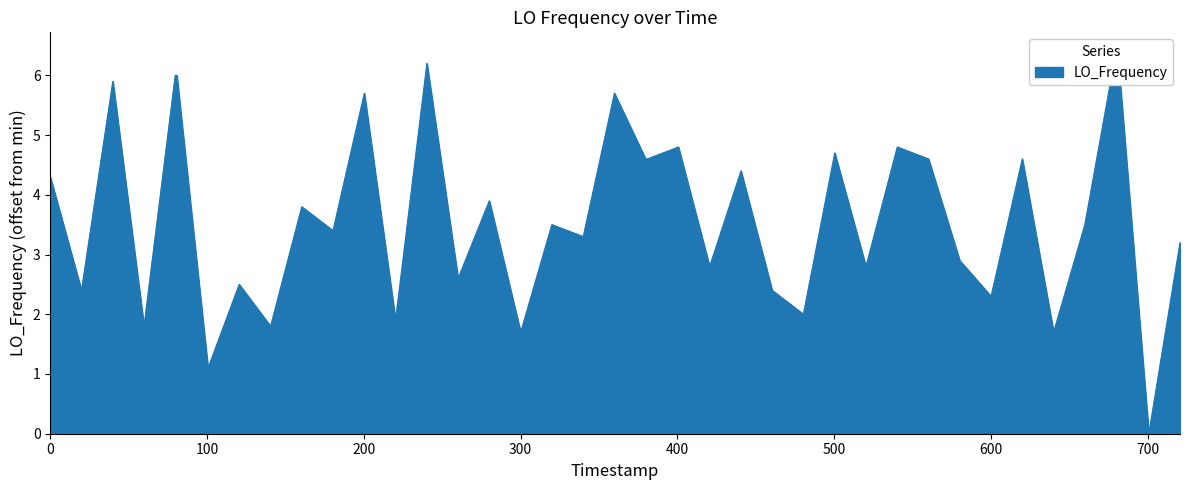

How many distinct data groups are displayed?

1